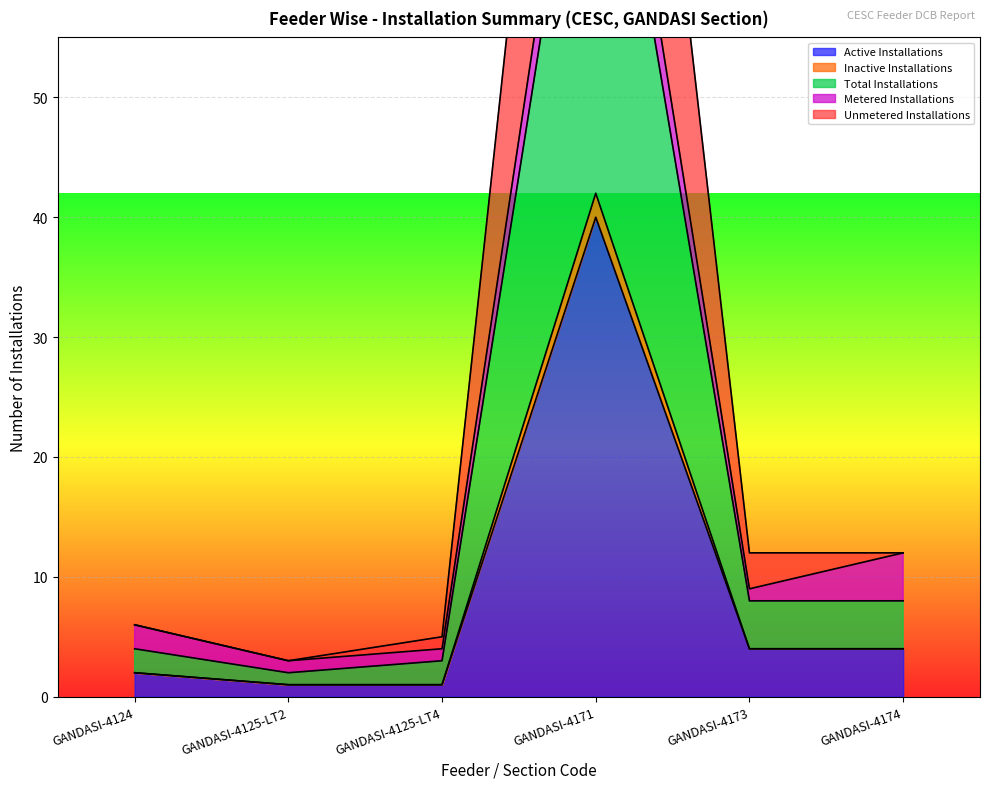

Is it true that Active Installations equals 2 at GANDASI-4124?

True